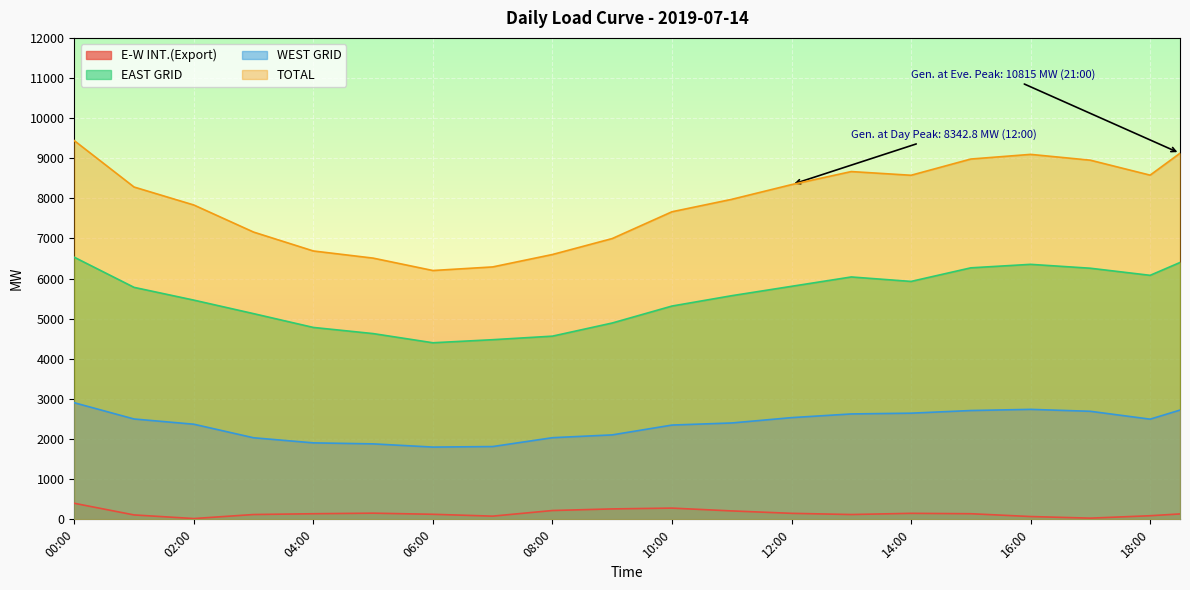

What position from the left is 08:30?

18